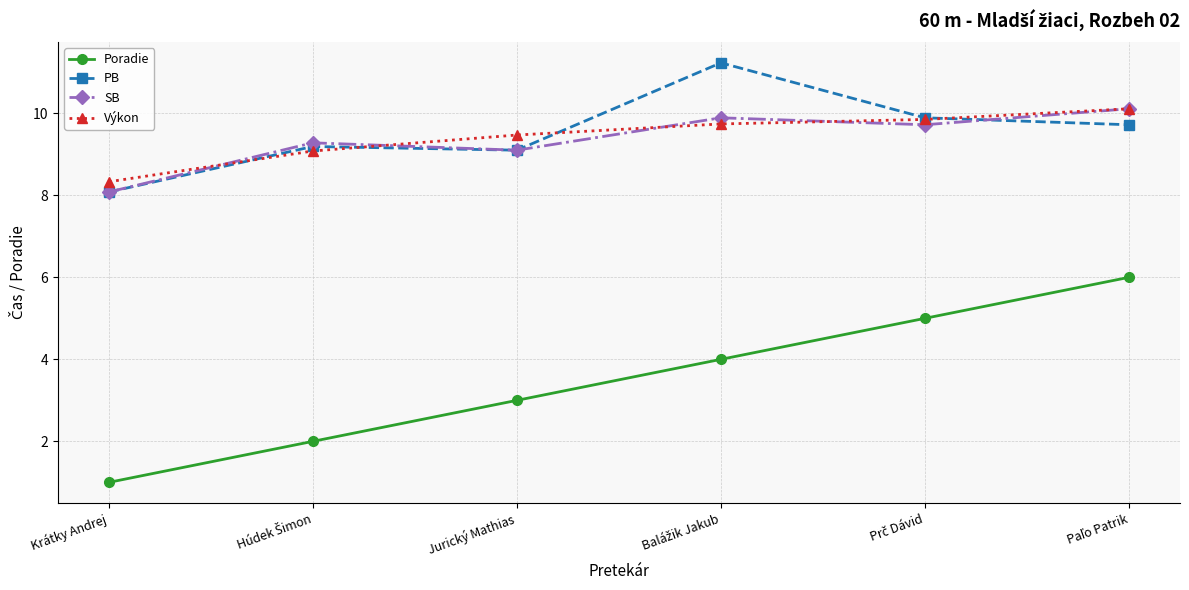

Does the chart display data point markers on the line(s)?

Yes